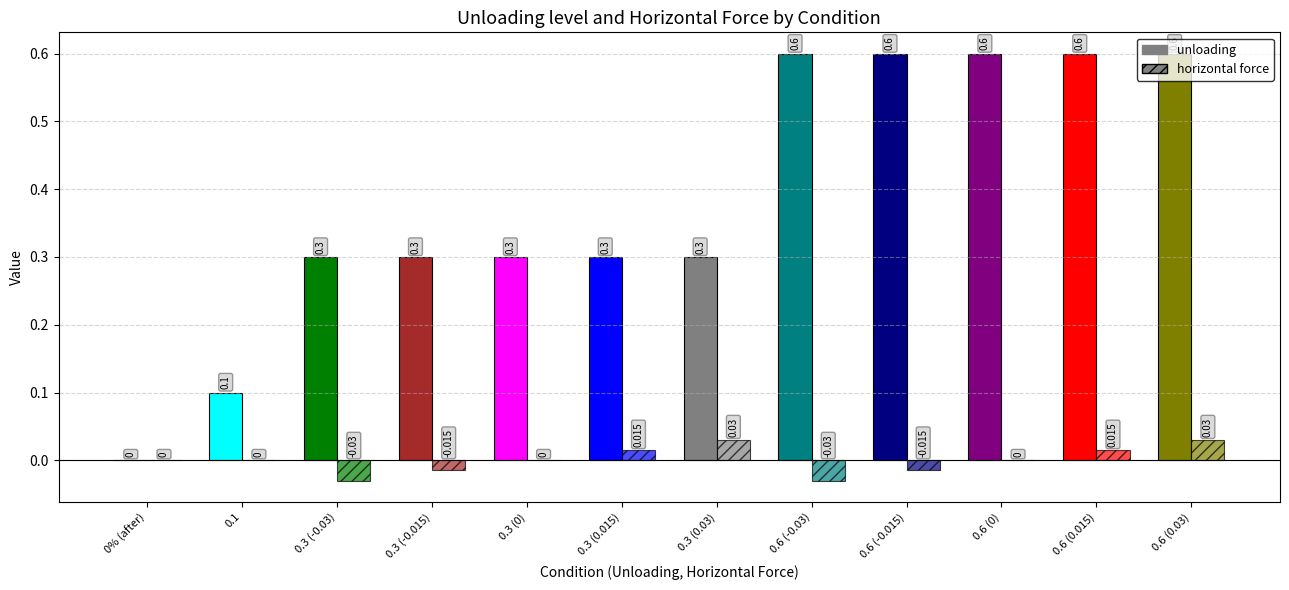

Rank the series by their maximum value, from highest to lowest.

unloading, horizontal_force